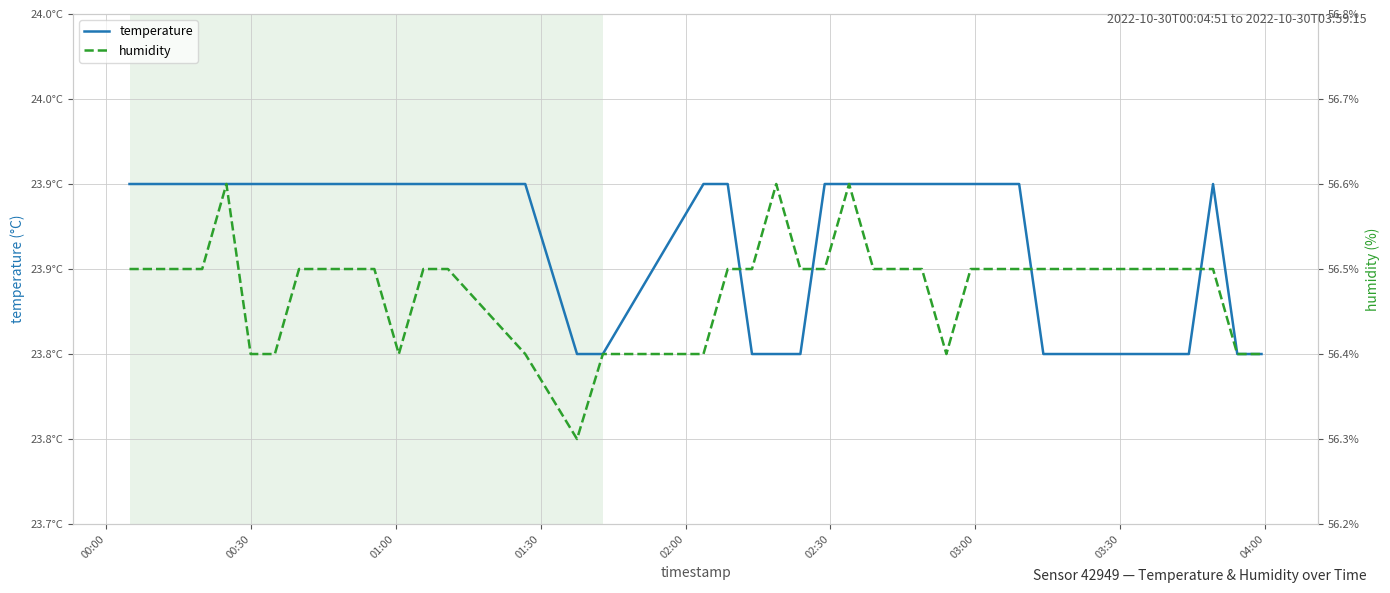

At which label does temperature reach its peak?

00:00